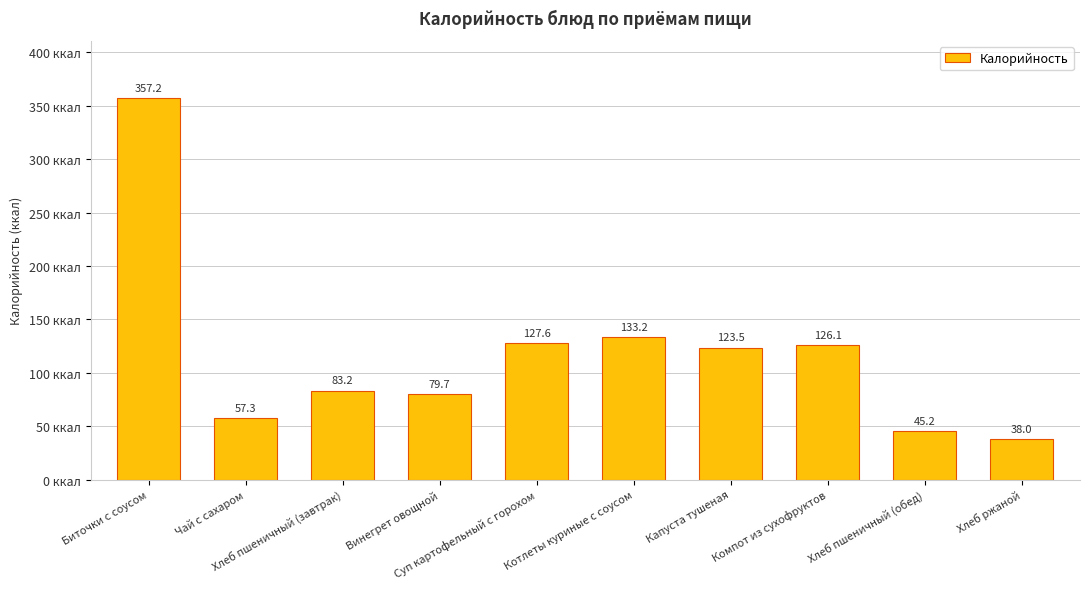

How many series are shown in this chart?

1